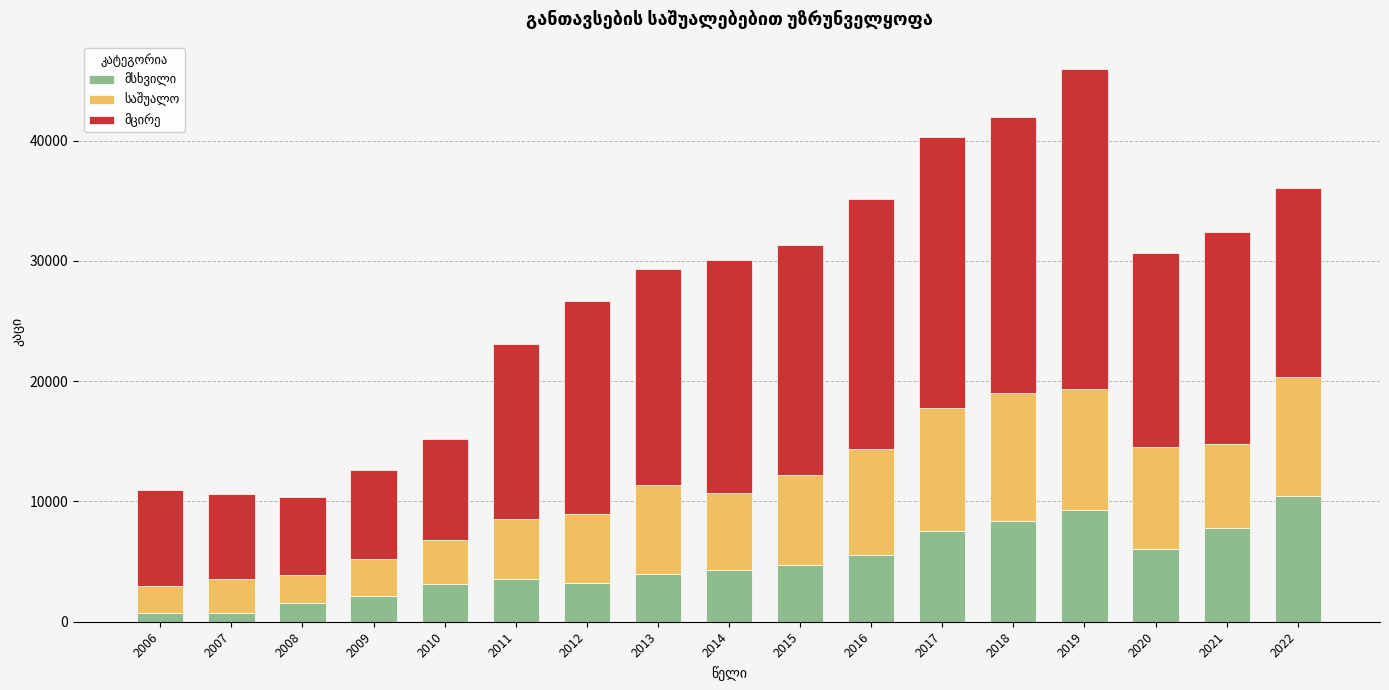

At which category is the sum across all series the highest?

2019